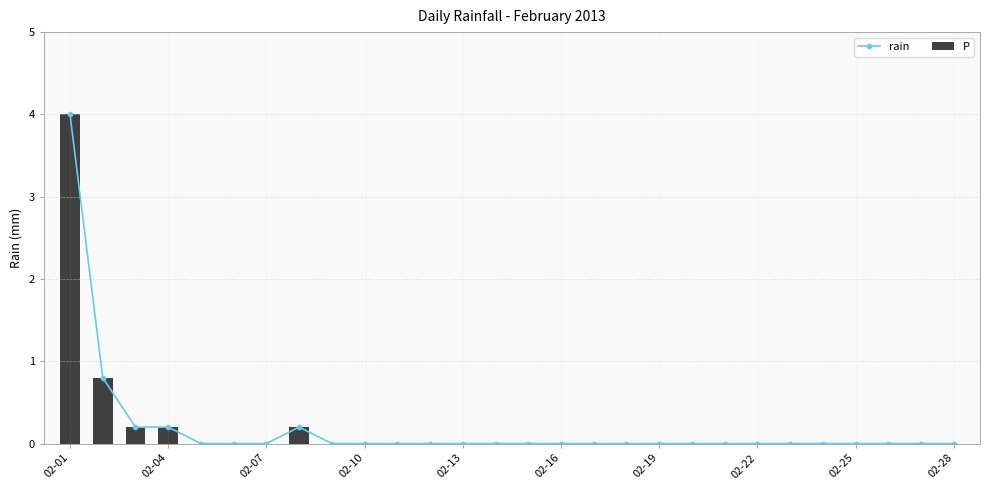

Does the chart contain any negative values?

No